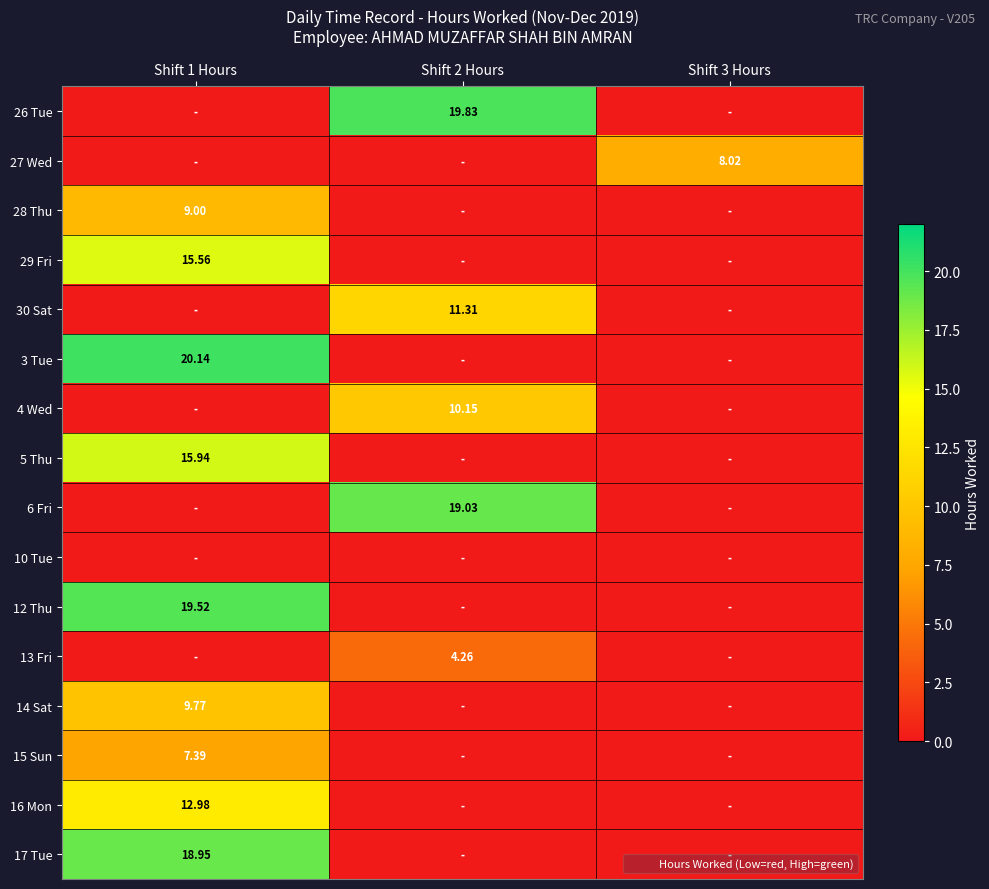

Which label corresponds to the largest value in the chart?

Shift 1 Hours